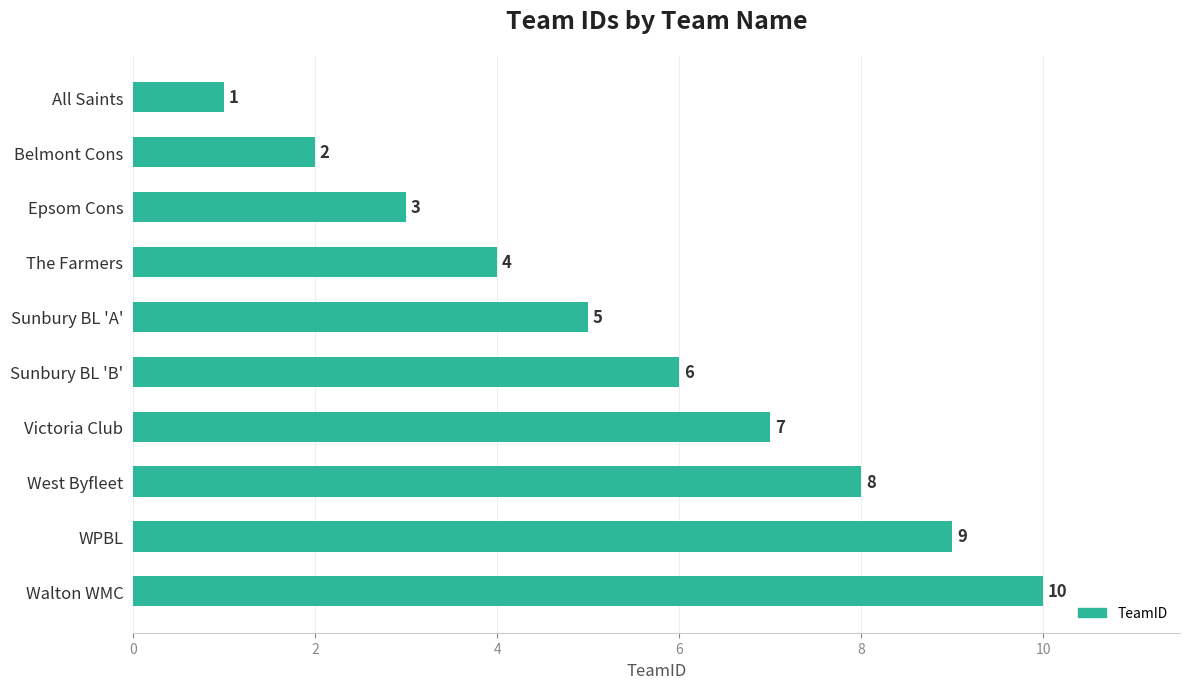

At which label is the value closest to 5?

Sunbury BL 'A'